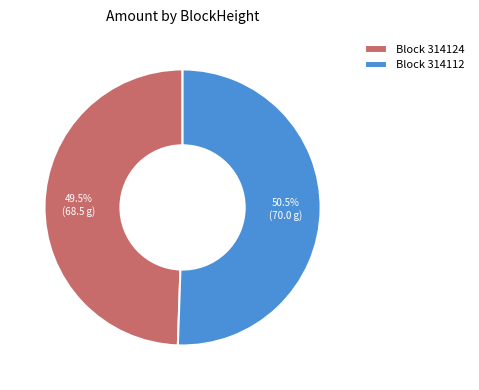

Is there a majority slice in this chart?

Yes